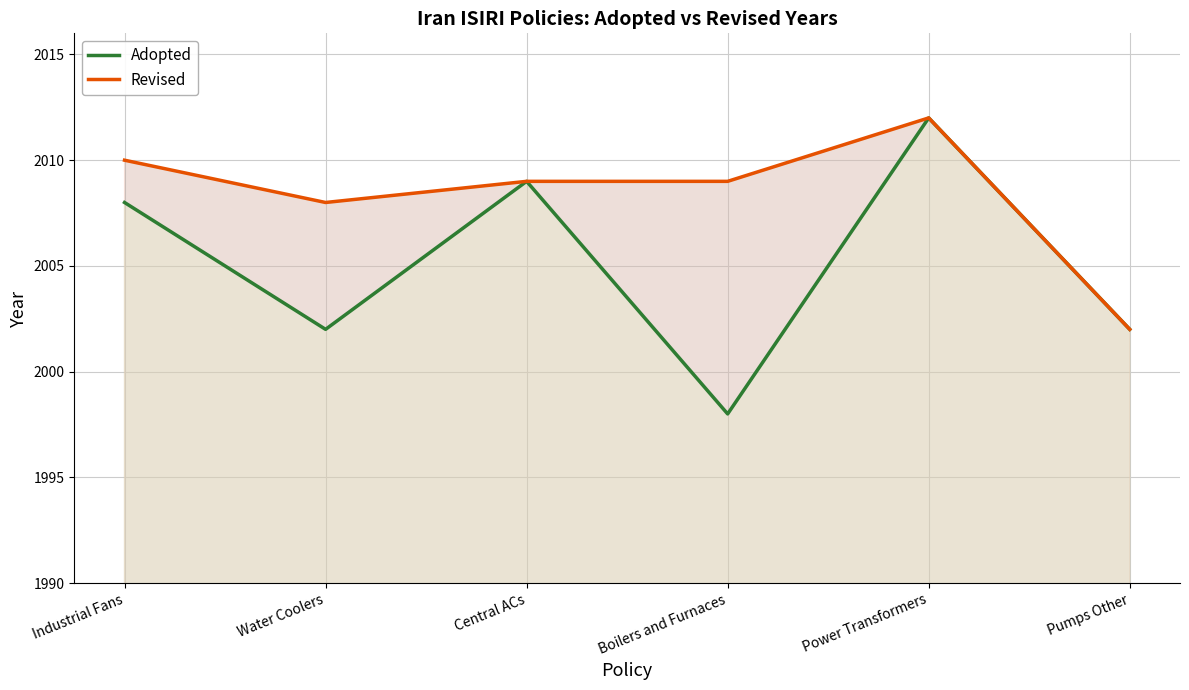

Reading left to right, transcribe all the data shown in this chart.

Adopted: Industrial Fans=2008	Water Coolers=2002	Central ACs=2009	Boilers and Furnaces=1998	Power Transformers=2012	Pumps Other=2002
Revised: Industrial Fans=2010	Water Coolers=2008	Central ACs=2009	Boilers and Furnaces=2009	Power Transformers=2012	Pumps Other=2002